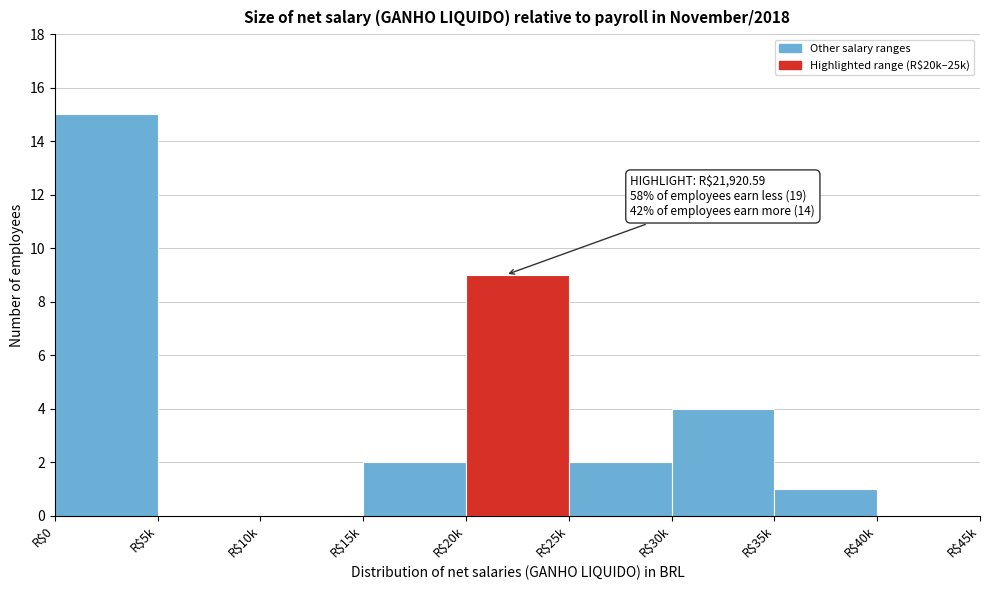

What is the sum of all values?

33